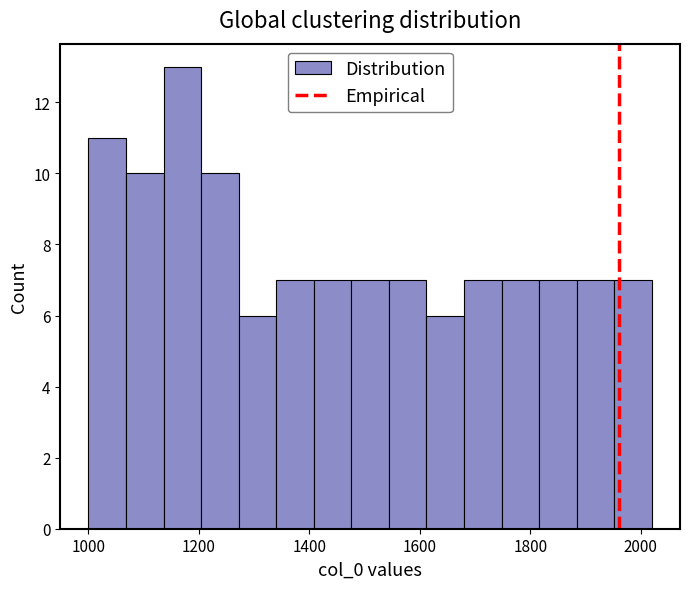

Read against the x-axis, roughly where is the centre of the tallest bar?

1180